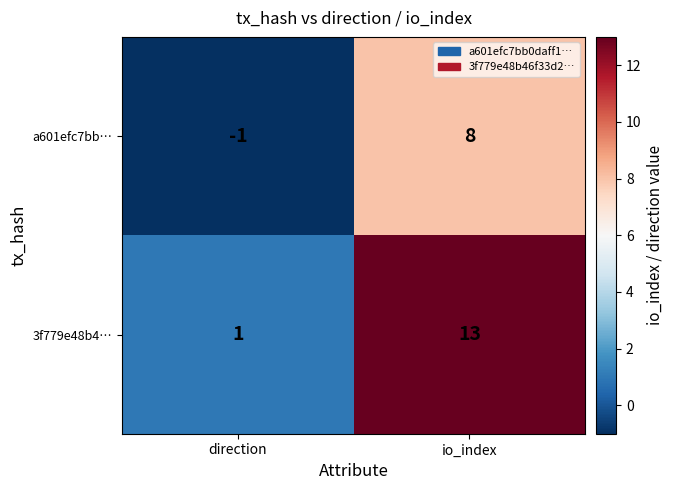

At which label is a601efc7bb… closest to 3?

direction